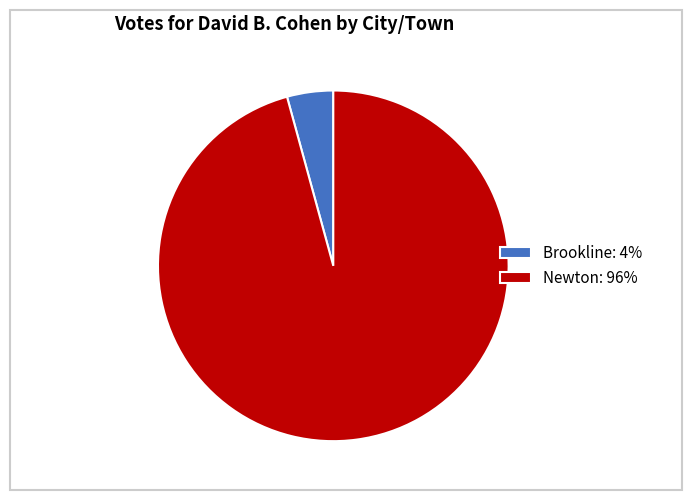

Do Newton and Brookline together represent more than half of the pie?

Yes